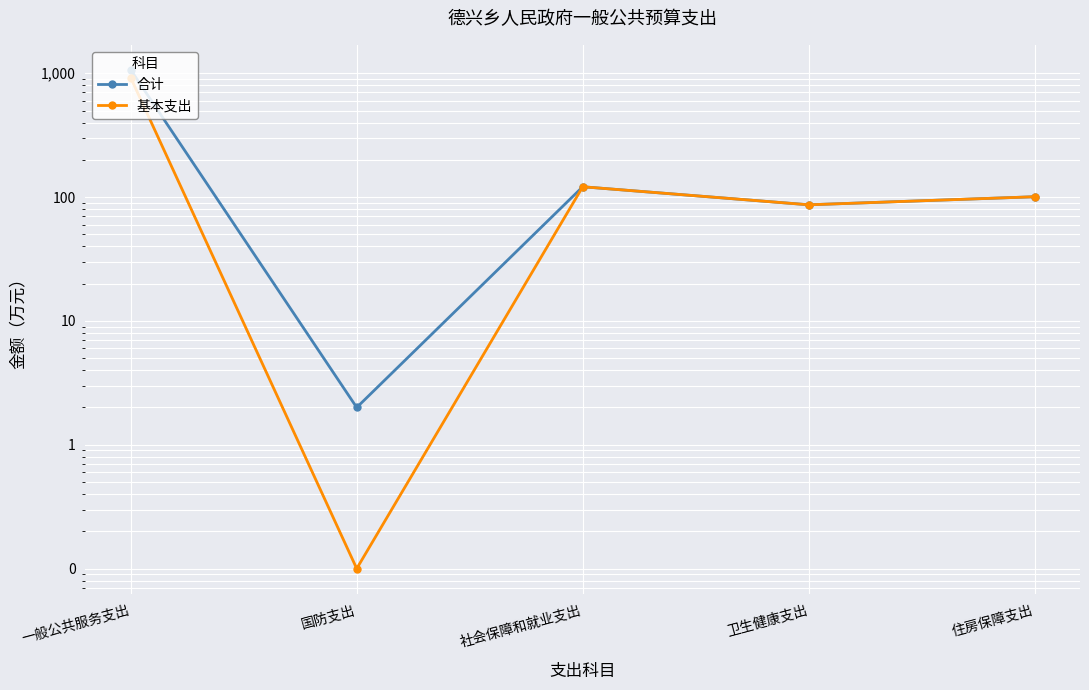

Which series has the largest total across all categories?

合计